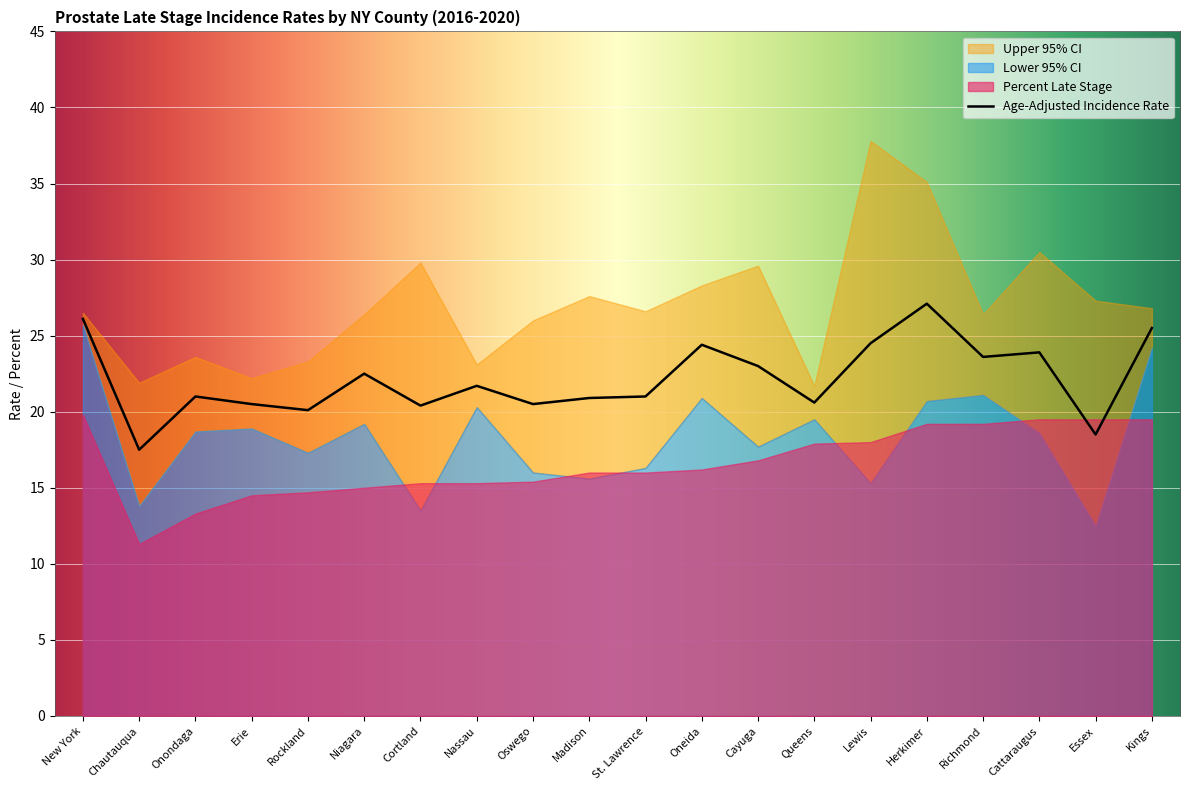

Count the number of data series in this chart.

4